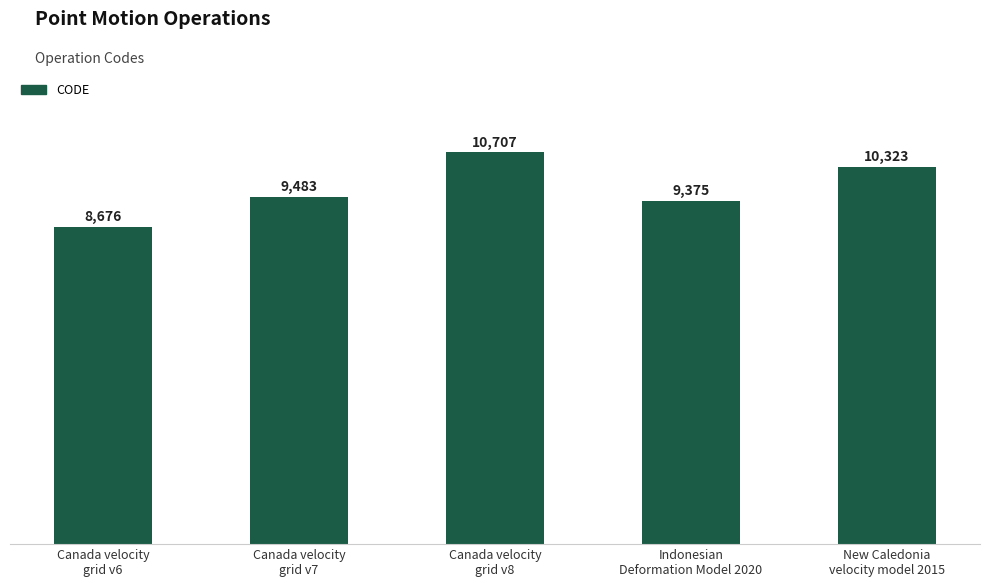

Does the chart contain stacked bars?

No